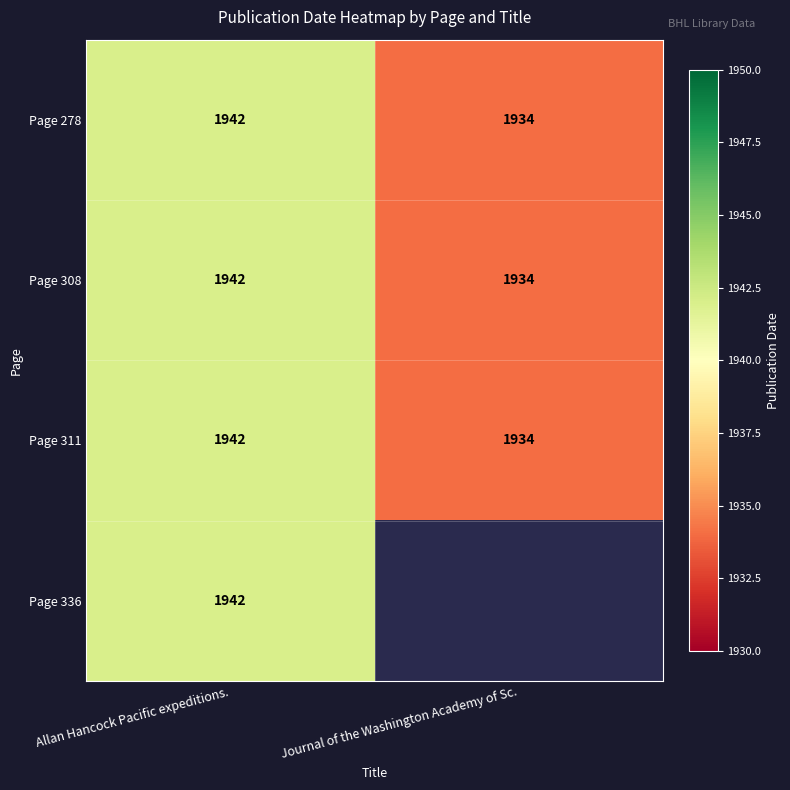

The Page 336 series shows 1942 at Allan Hancock Pacific expeditions.. True or false?

True